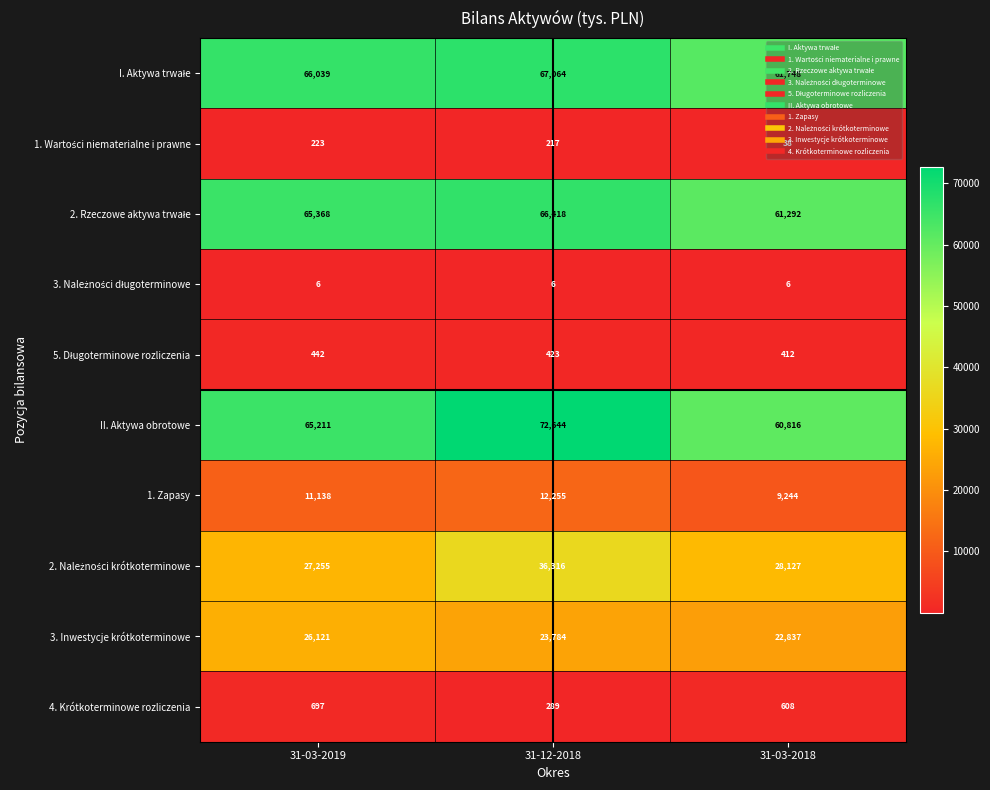

What value does the 3. Inwestycje krótkoterminowe series have at 31-12-2018, to the nearest 100?

23800